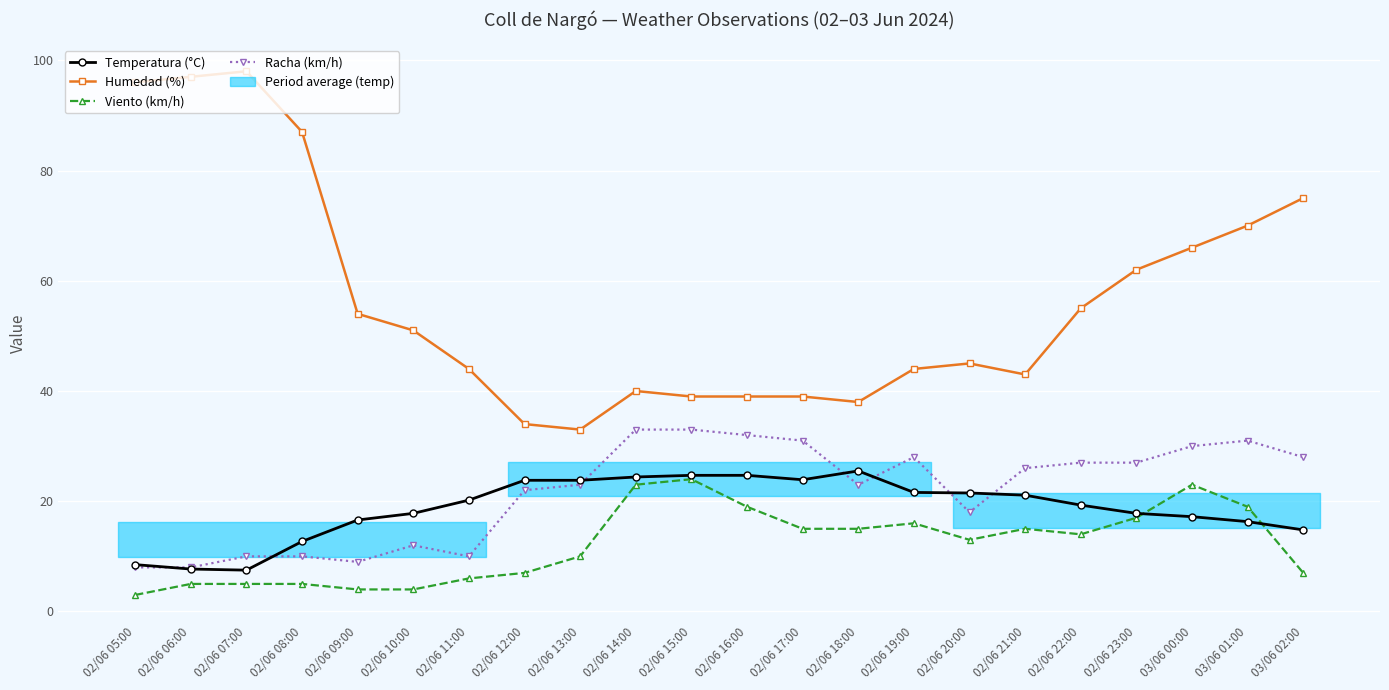

At 02/06 20:00, list the series in order from smallest to largest.

Viento (km/h), Racha (km/h), Temperatura (°C), Humedad (%)